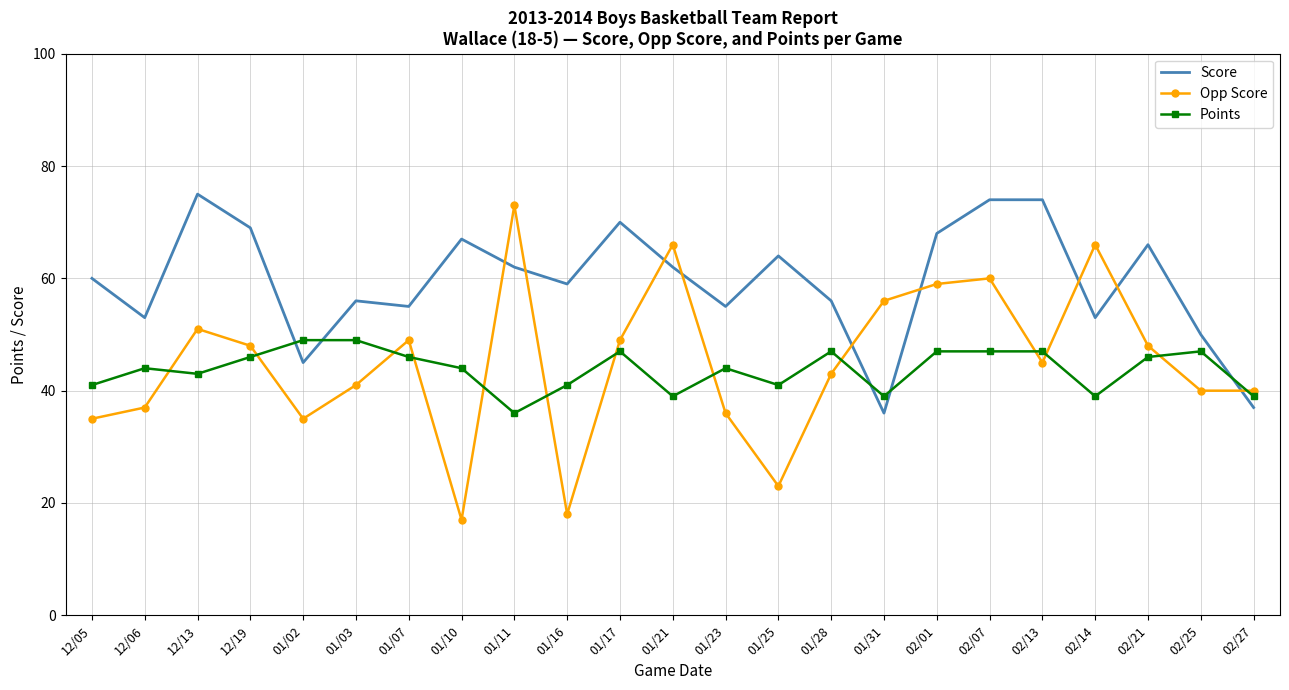

Where is the first local maximum for Points?

12/06